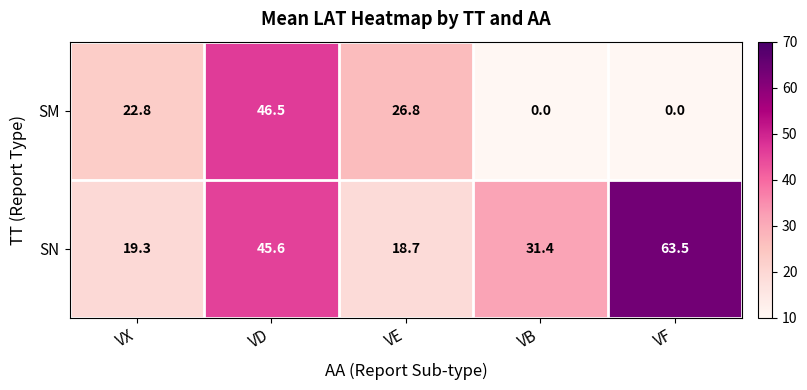

How many distinct data groups are displayed?

2